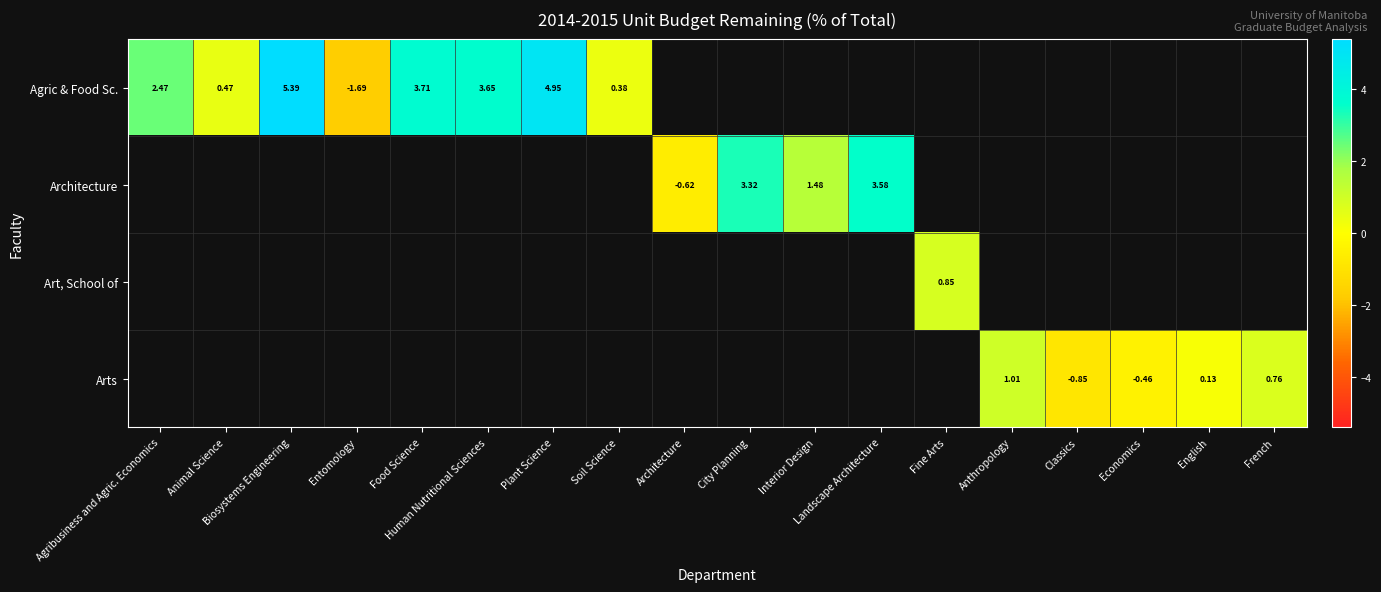

The value of Architecture at Architecture is -1.0. True or false?

False